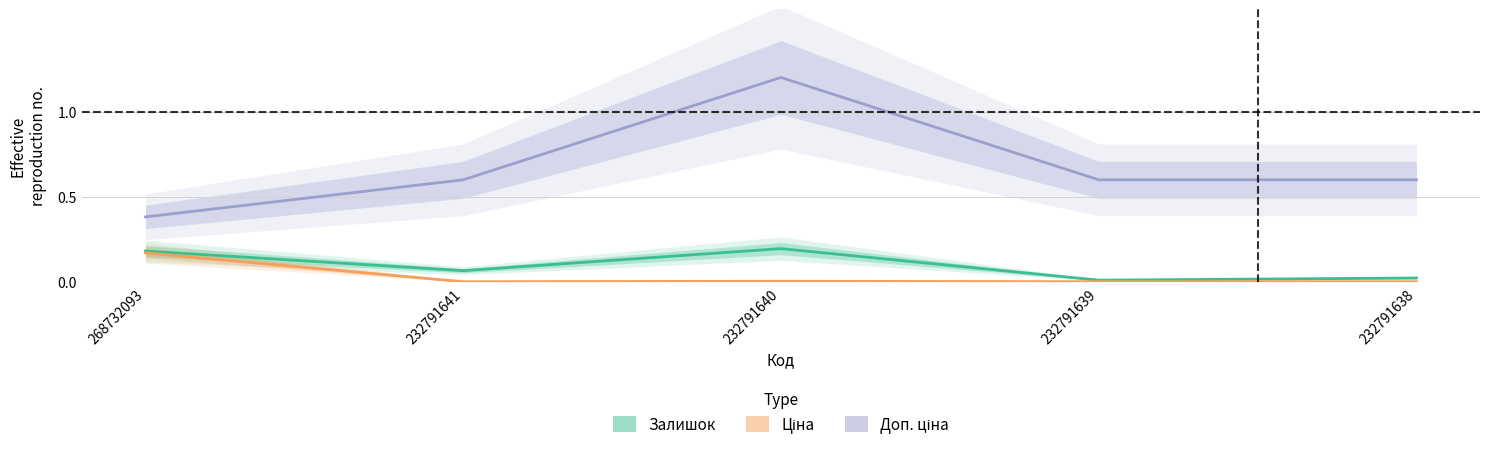

At which label does Ціна reach its peak?

268732093